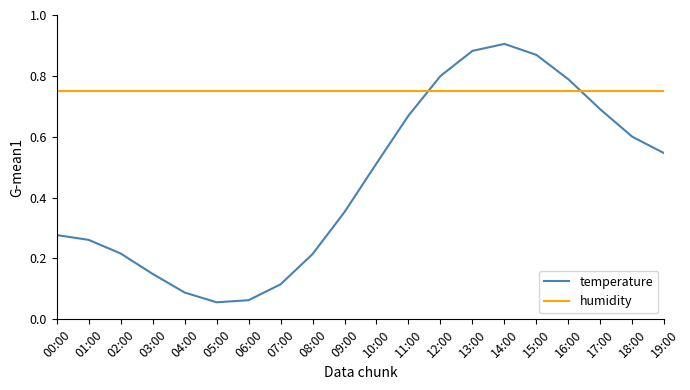

Which category has the highest value across all series?

14:00